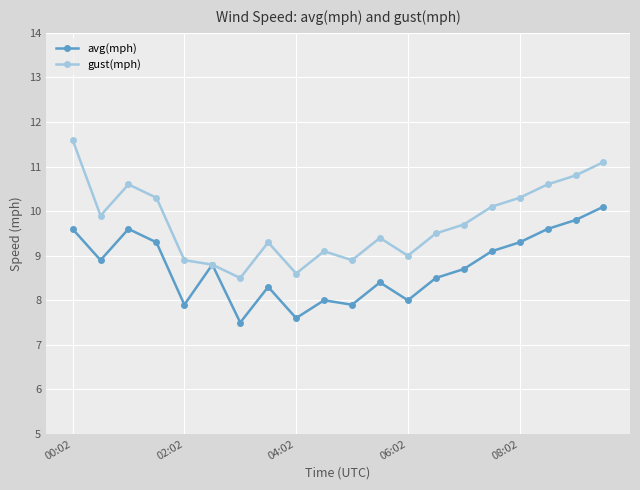

What is the highest value of the avg(mph) series?

10.1